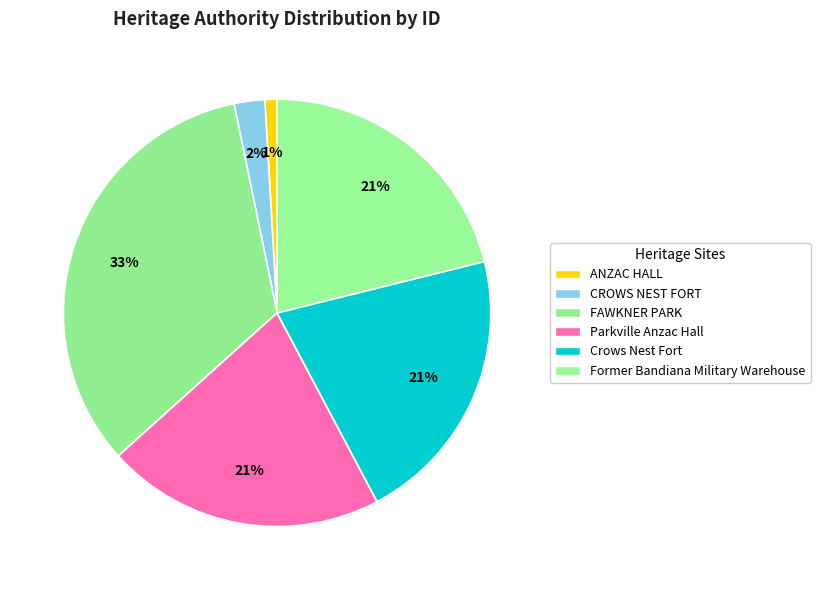

What percentage is NOT represented by Former Bandiana Military Warehouse?

78.9%